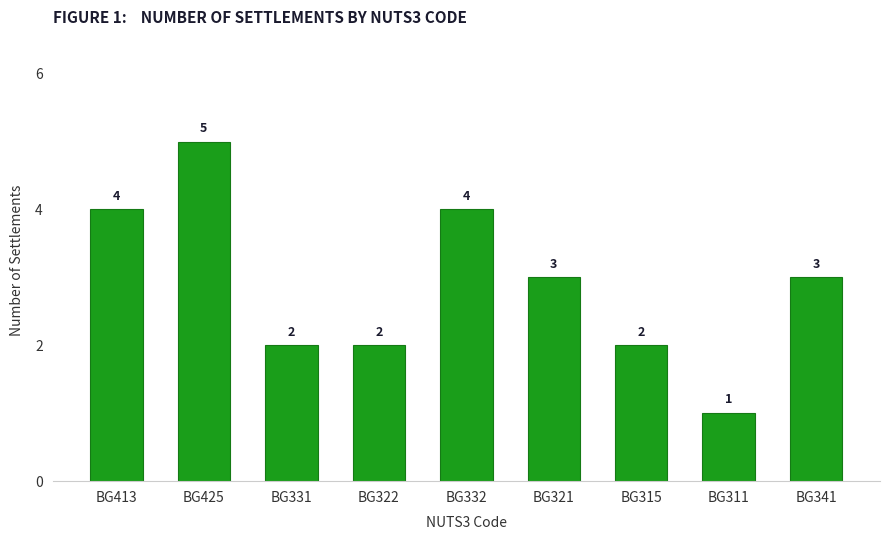

How many values are between 2 and 4?

7